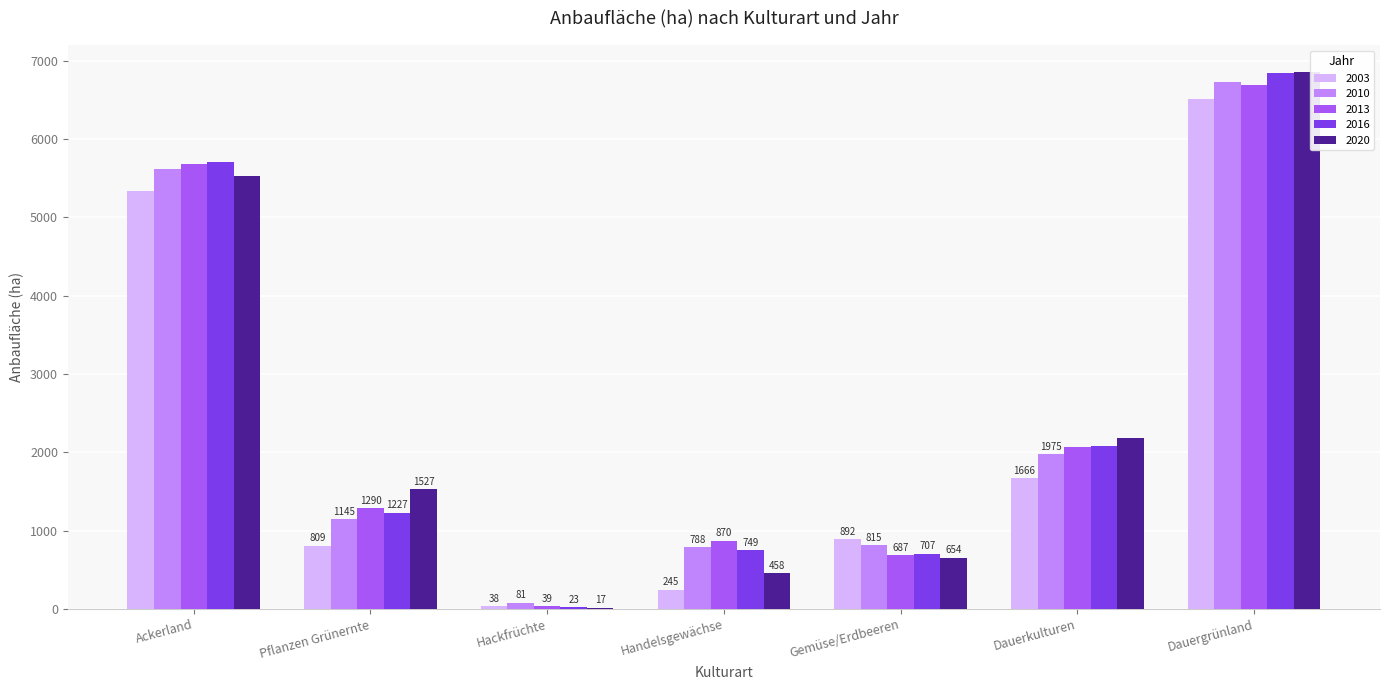

What is the maximum value shown in the chart?

6856.0